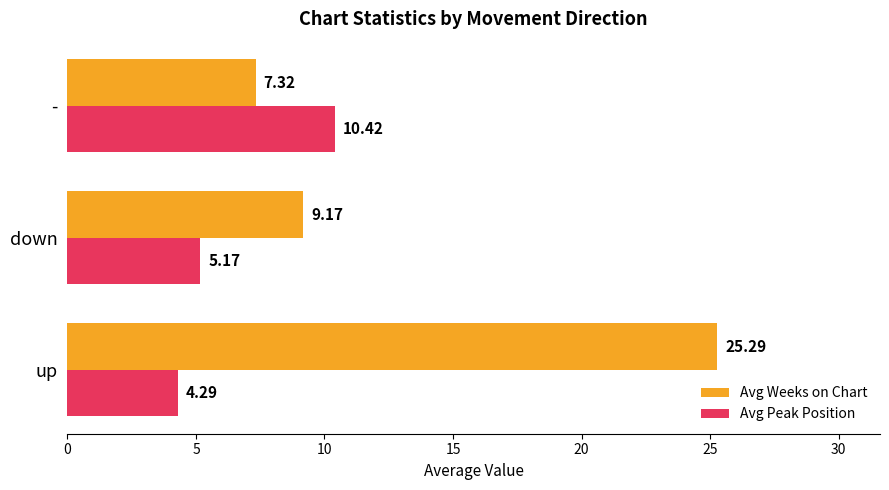

Which series has the largest range (max minus min)?

Avg Weeks on Chart